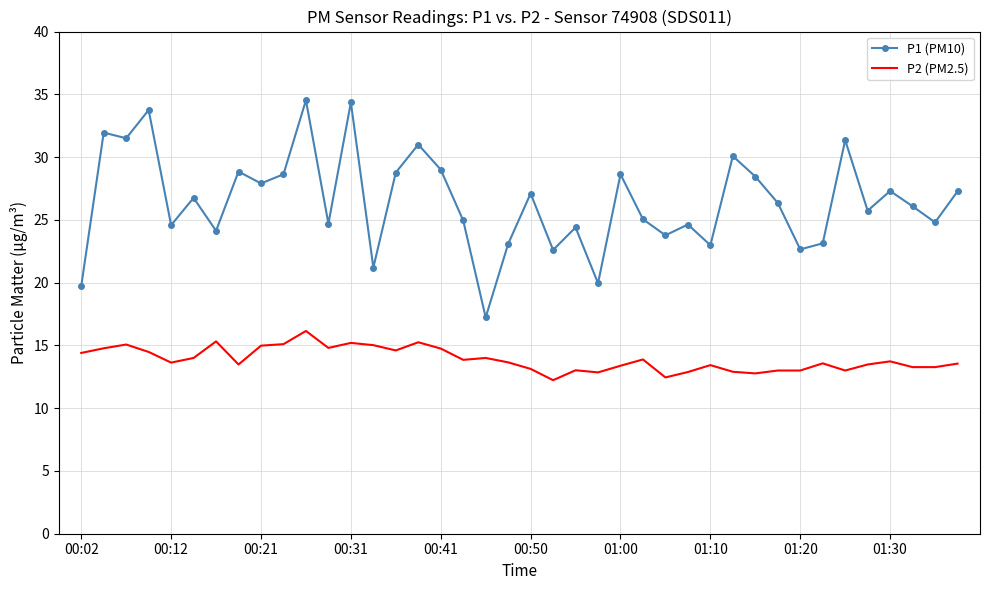

What is the minimum value for P2 (PM2.5)?

12.2